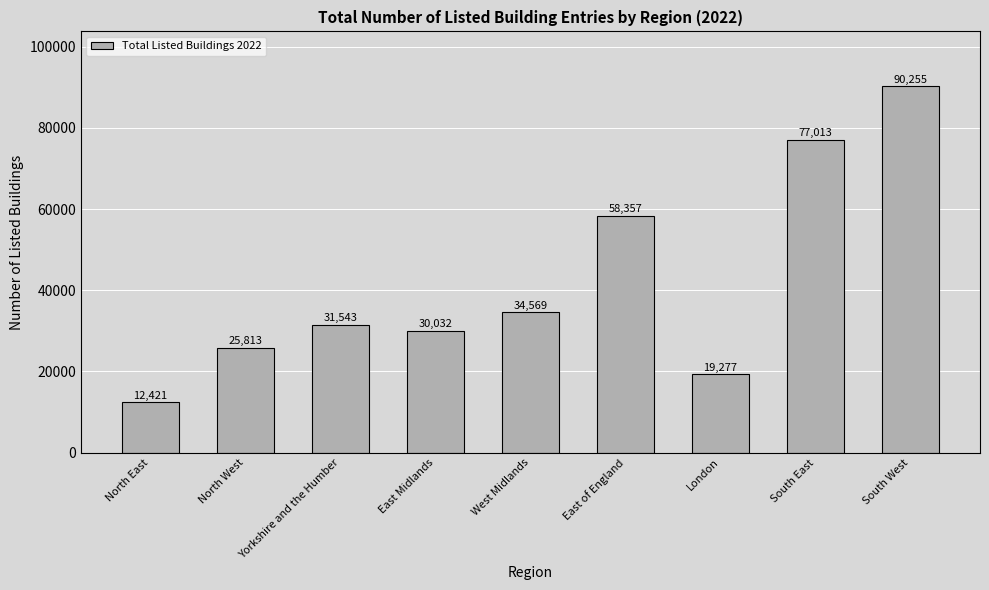

What is the sum of the values at West Midlands and London?

53846